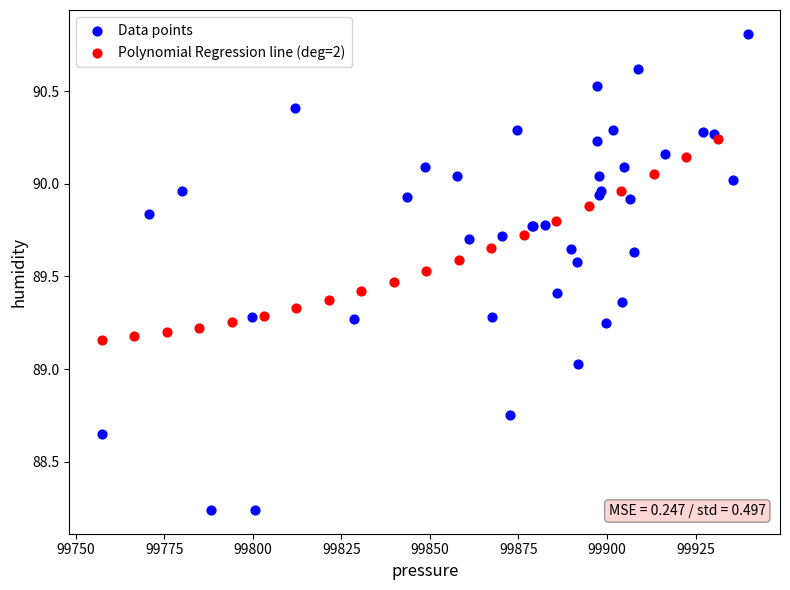

Which series has the widest spread of Y values?

Data points